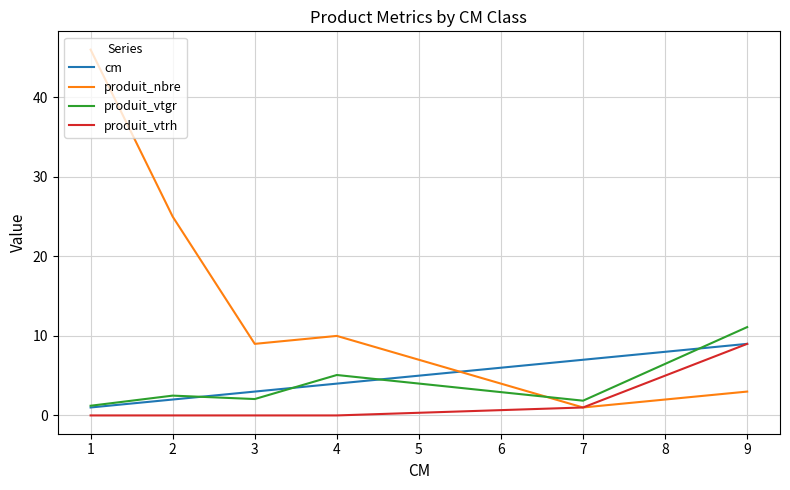

Which series has the widest spread of values?

produit_nbre